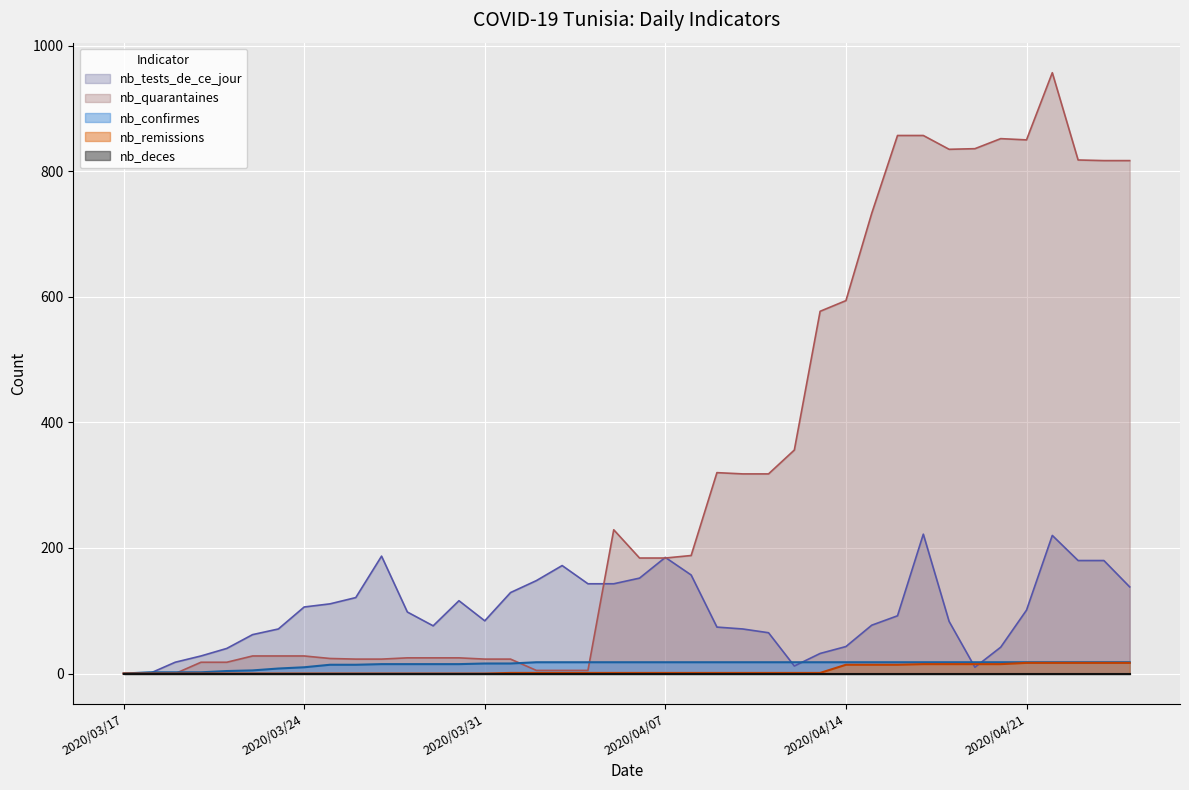

What is the value of the nb_tests_de_ce_jour point at the 21st from the left?

152